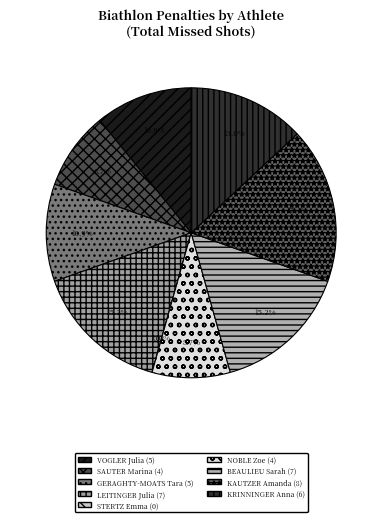

To the nearest percent, what is the combined percentage of BEAULIEU Sarah and NOBLE Zoe?

24%